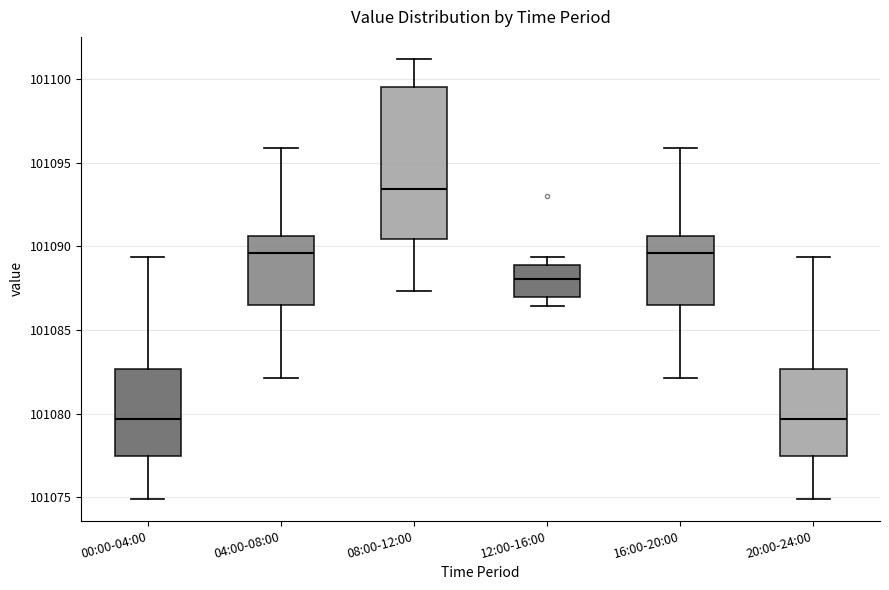

Where is the upper edge of the box for 08:00-12:00 on the y-axis? The values are not printed on the chart, so give them approximately, as read against the axis.

101099.5